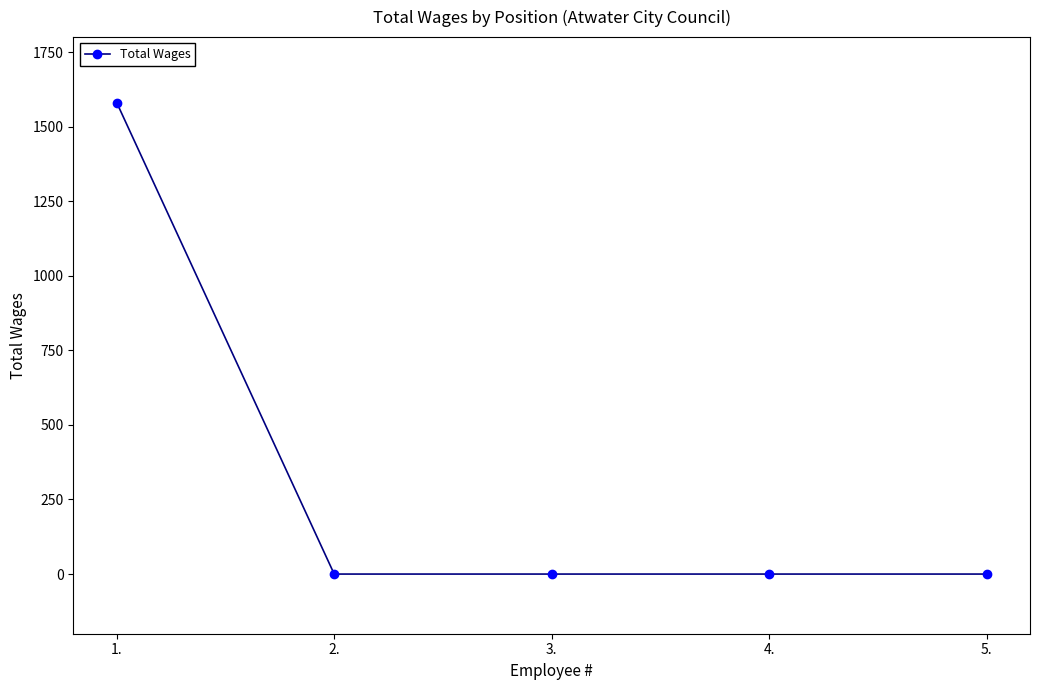

Reading right to left, extract all data points from this chart.

5.=0	4.=0	3.=0	2.=0	1.=1580